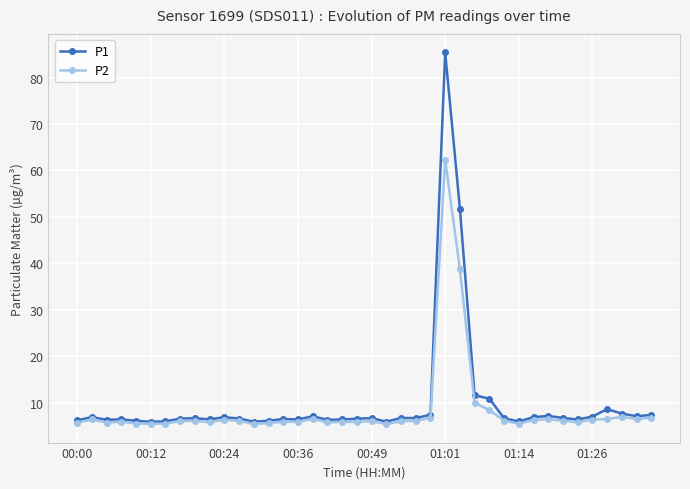

What is the value of the P2 point at the 15th from the left?

5.9